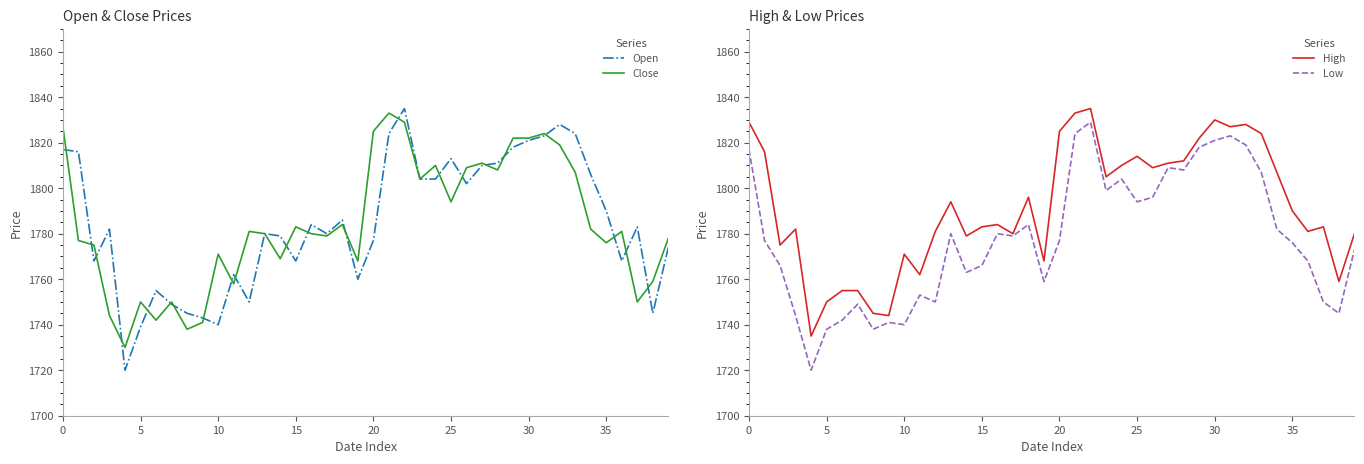

True or false: Close has more than 0 interior local peaks.

True